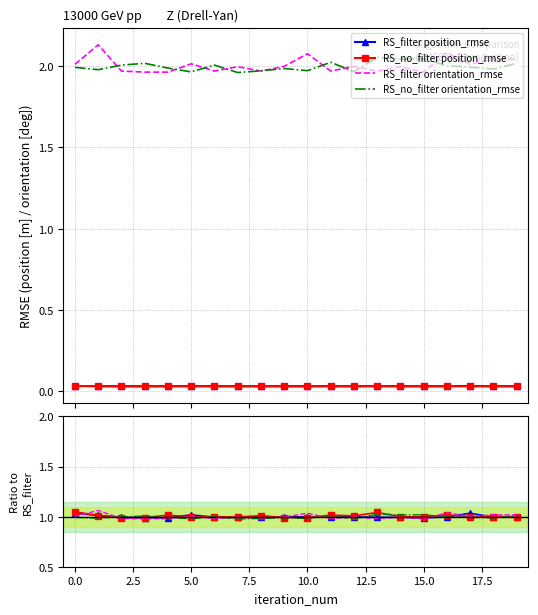

Which series has the largest total across all categories?

RS_filter orientation_rmse